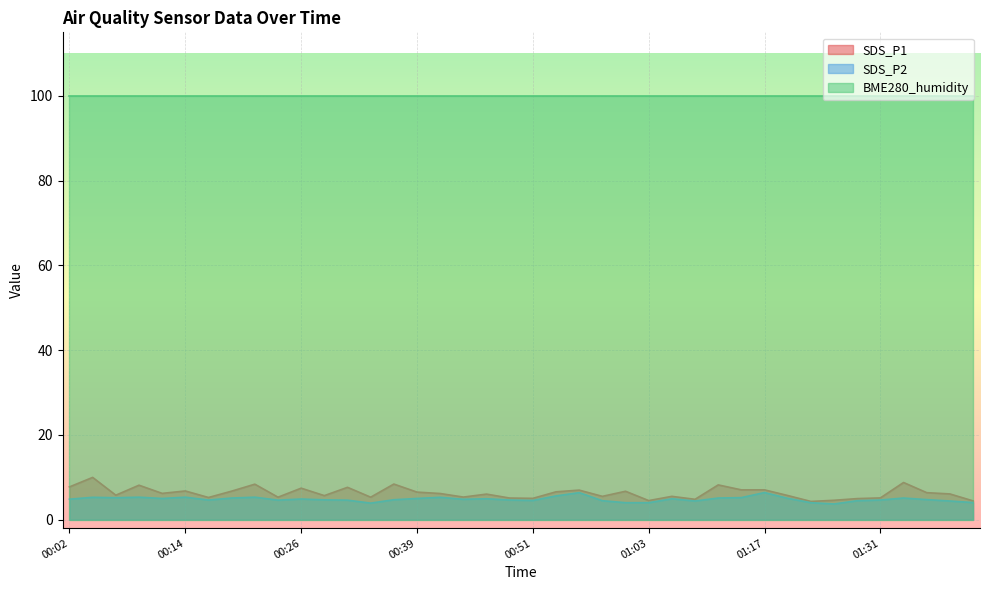

Rank the series by their maximum value, from highest to lowest.

BME280_humidity, SDS_P1, SDS_P2